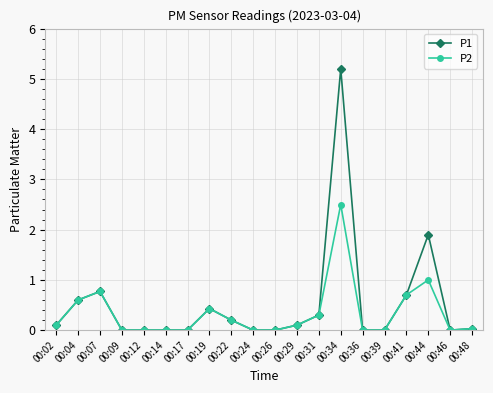

What are all the series names shown in the legend?

P1, P2